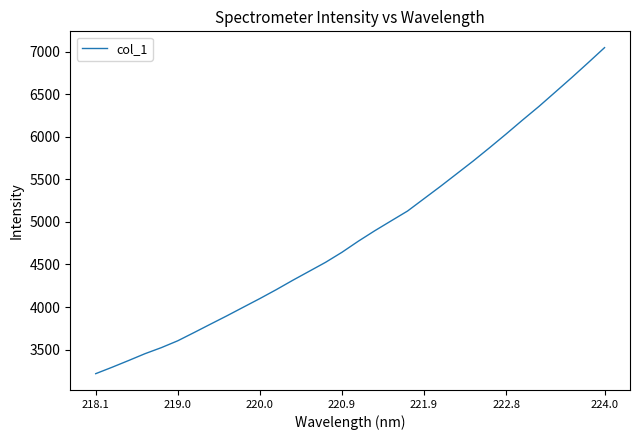

What is the difference between the maximum and minimum values?

3830.2